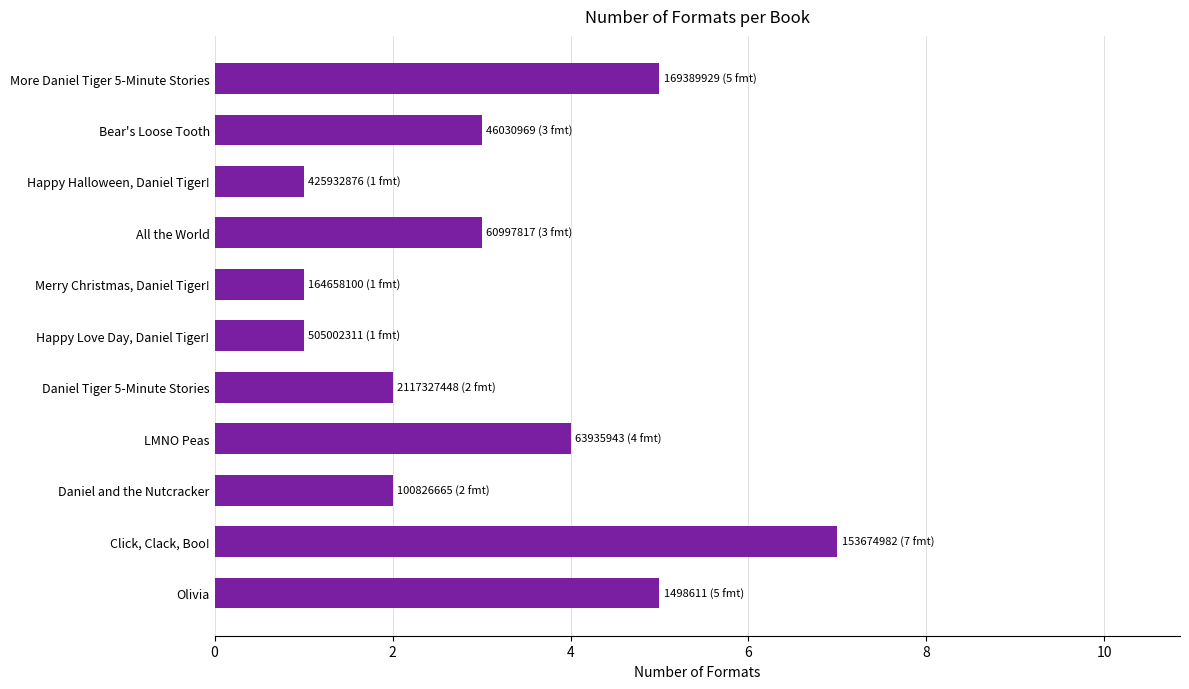

The value at More Daniel Tiger 5-Minute Stories is 5. True or false?

True